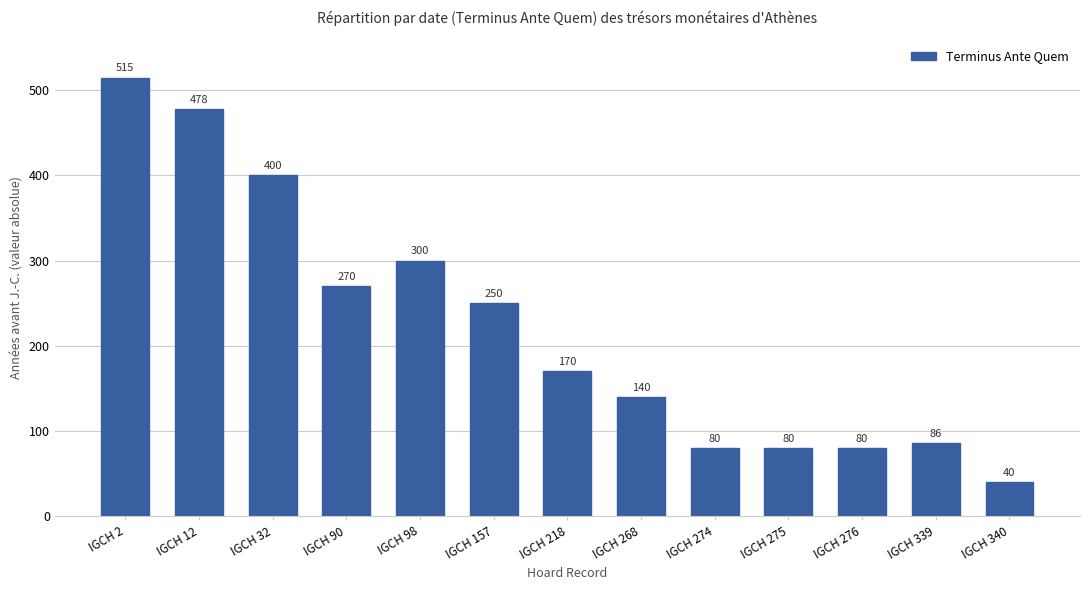

What is the change in value from IGCH 339 to IGCH 340?

-46